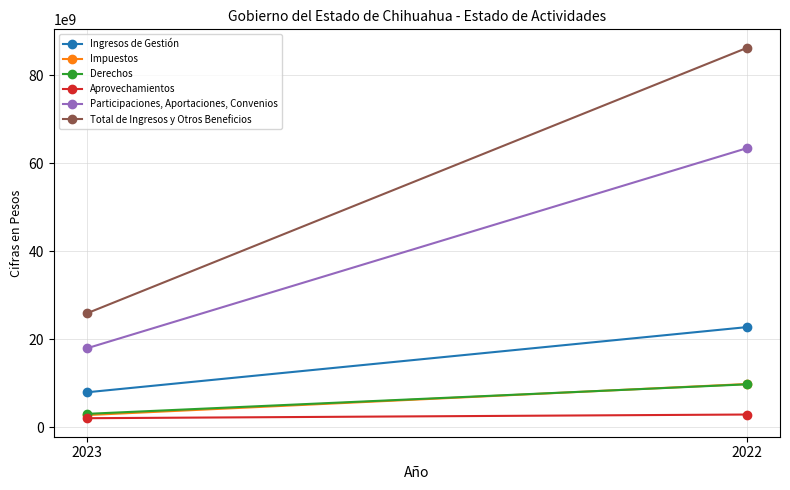

What are all the series names shown in the legend?

Ingresos de Gestión, Impuestos, Derechos, Aprovechamientos, Participaciones, Aportaciones, Convenios, Total de Ingresos y Otros Beneficios